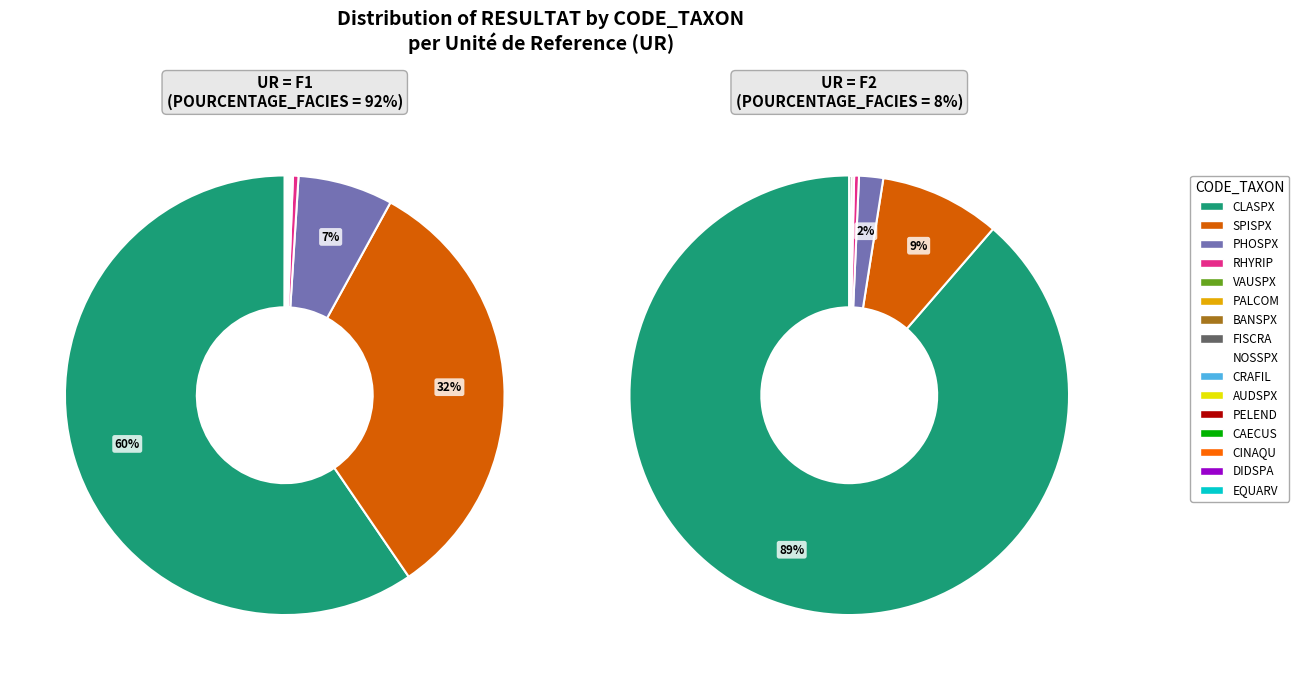

Combined, what portion of the pie is DIDSPA and CAECUS?

0.1%